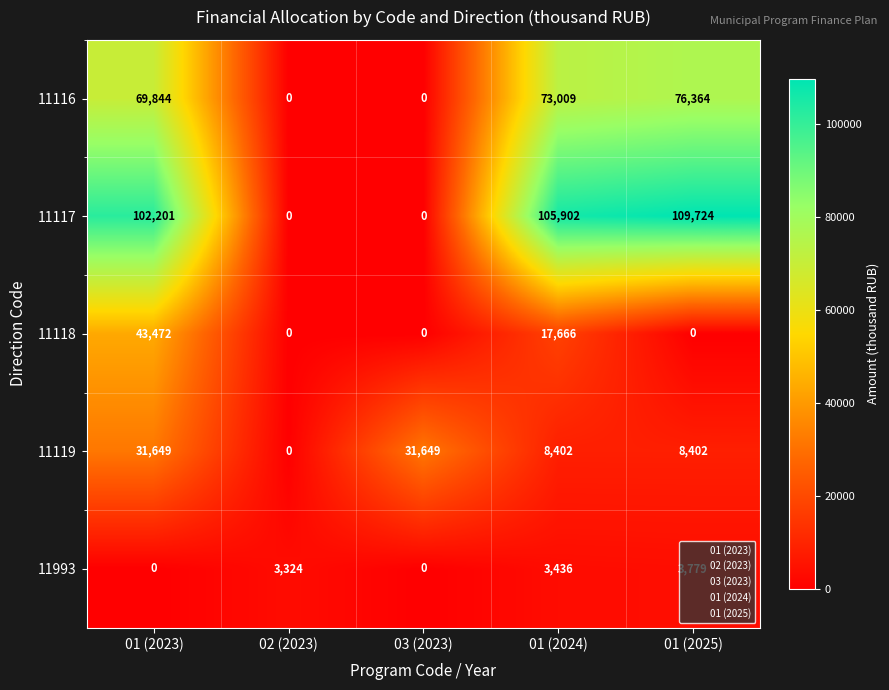

At how many categories does at least one series exceed 18520?

4